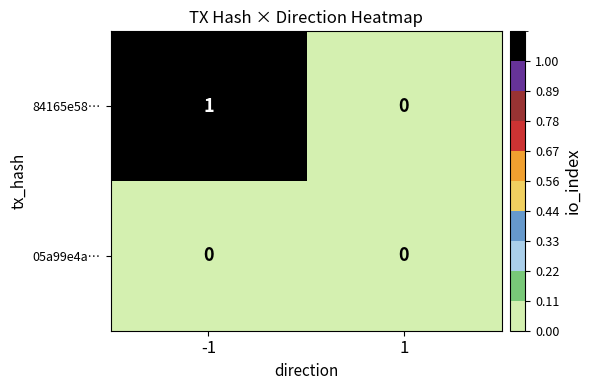

Which series has the largest total across all categories?

84165e58…